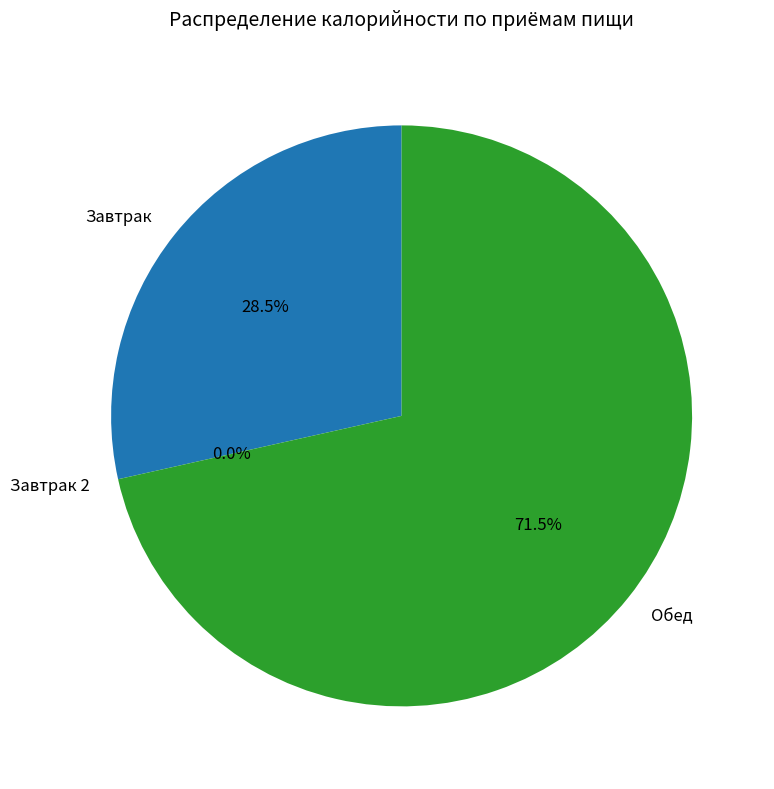

Which slice represents more than half of the pie?

Обед